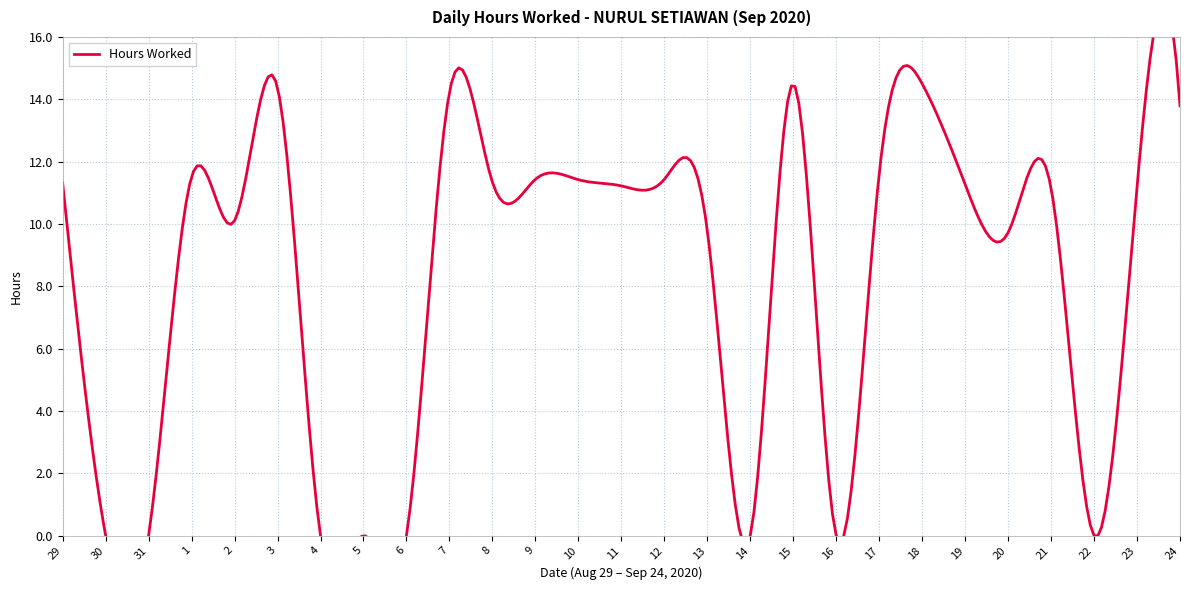

True or false: the data shows 7.3 at 14.

False